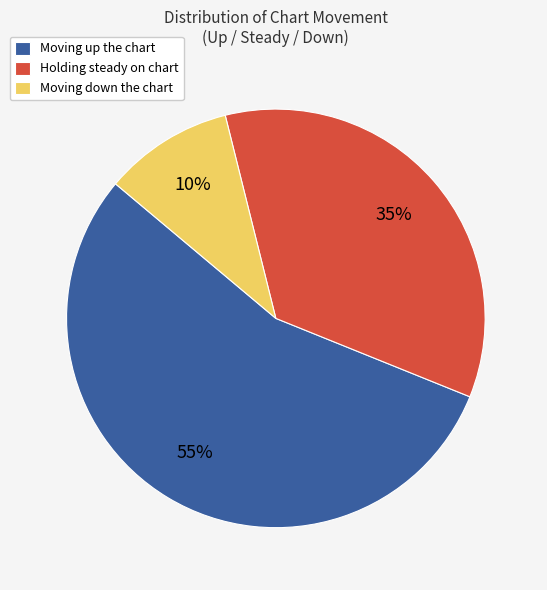

How many slices are in this pie chart?

3